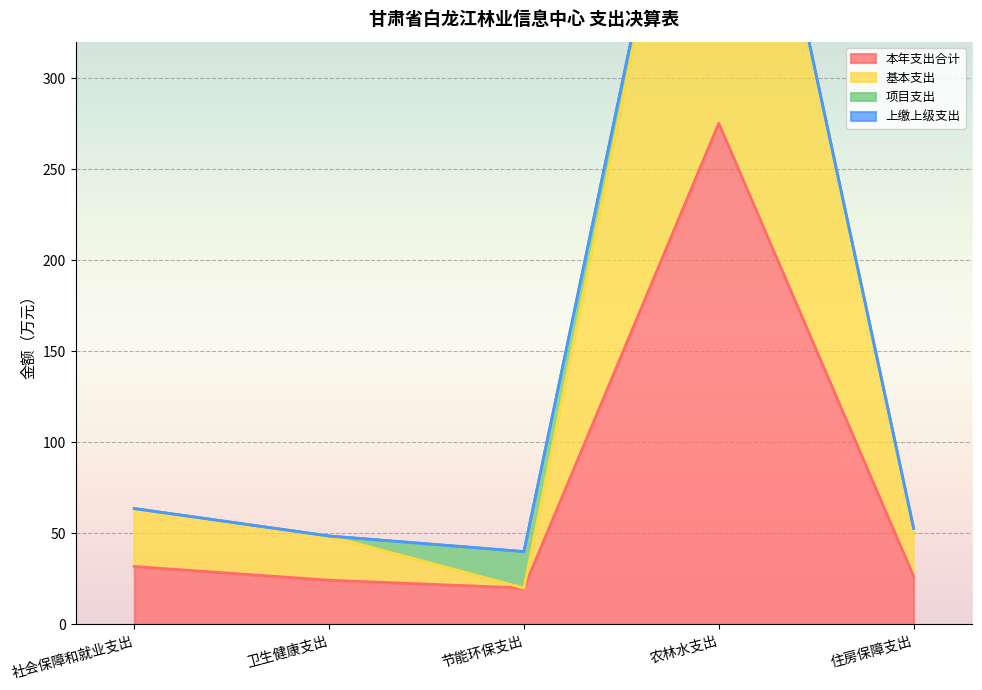

At which category does the chart reach its minimum across all series?

节能环保支出